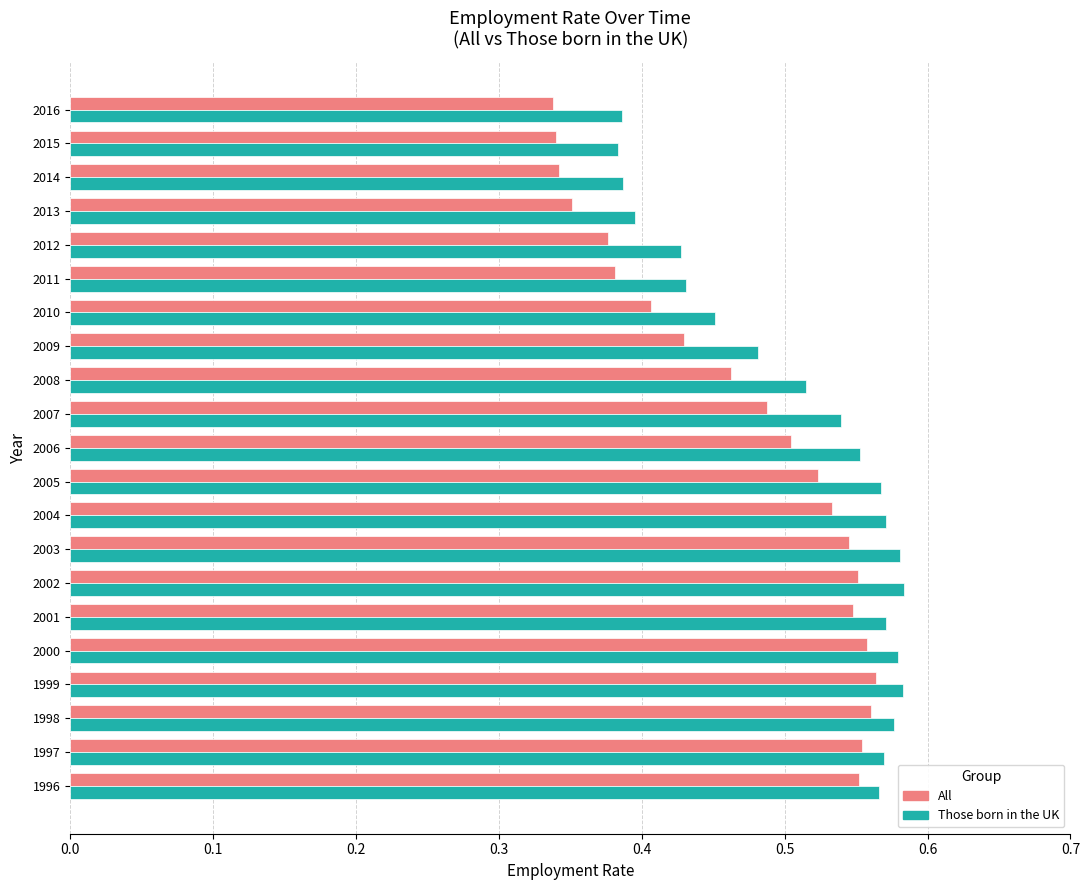

What is the total value across all series at 2013?

0.7